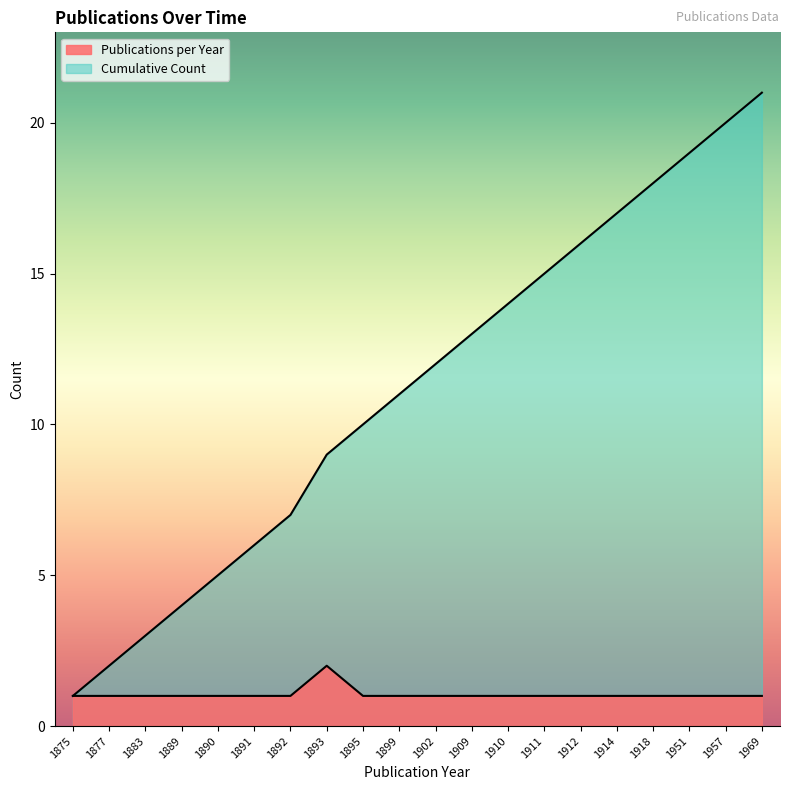

Which series has the widest spread of values?

Cumulative Count